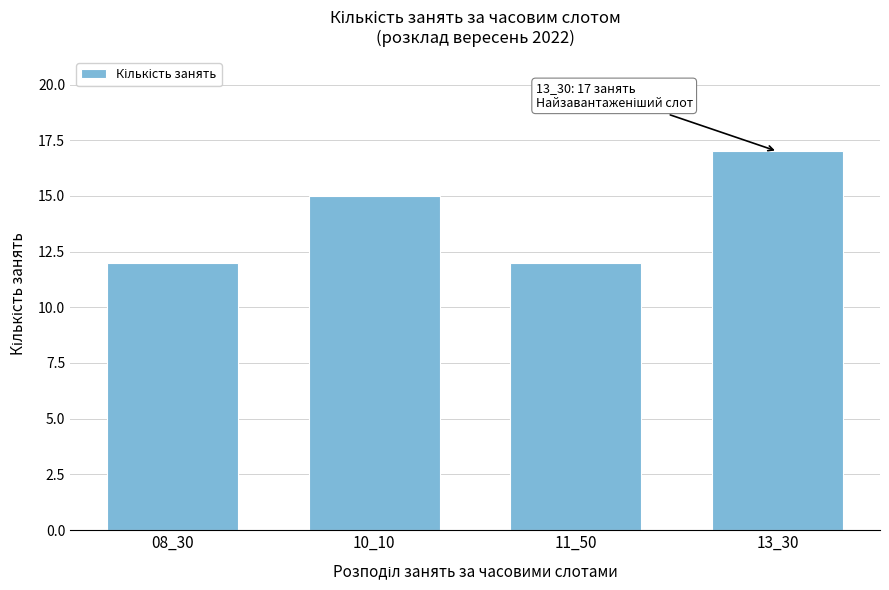

Reading left to right, list all the values displayed in this chart.

08_30=12	10_10=15	11_50=12	13_30=17